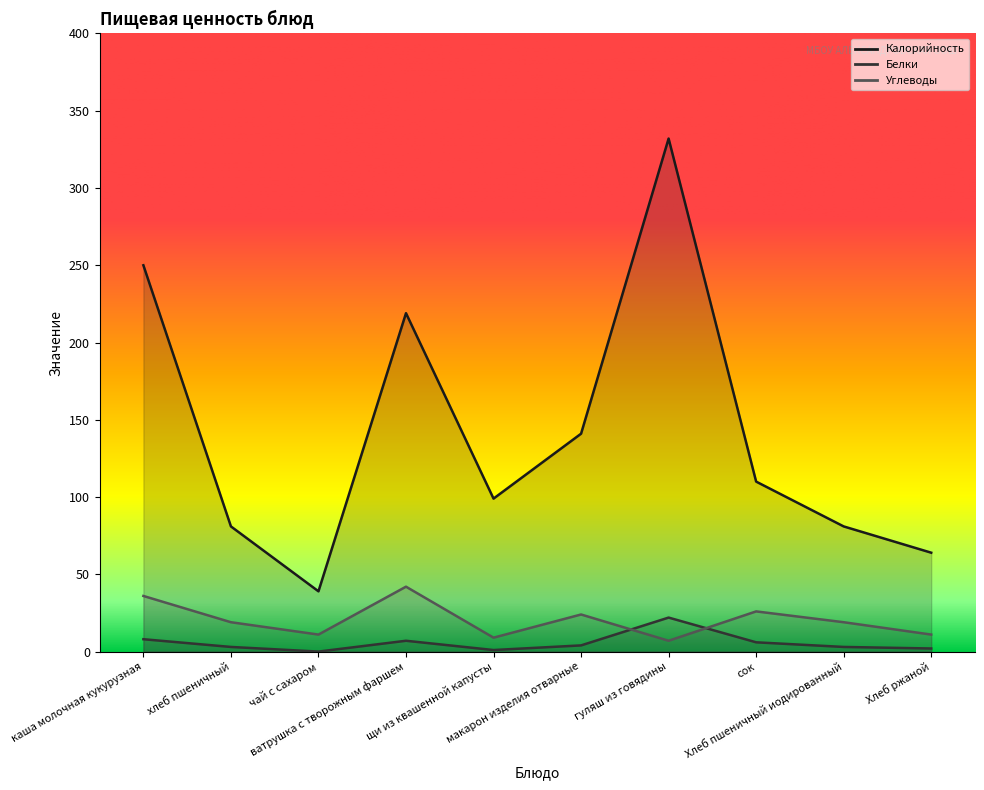

Which label corresponds to the largest value in the chart?

гуляш из говядины